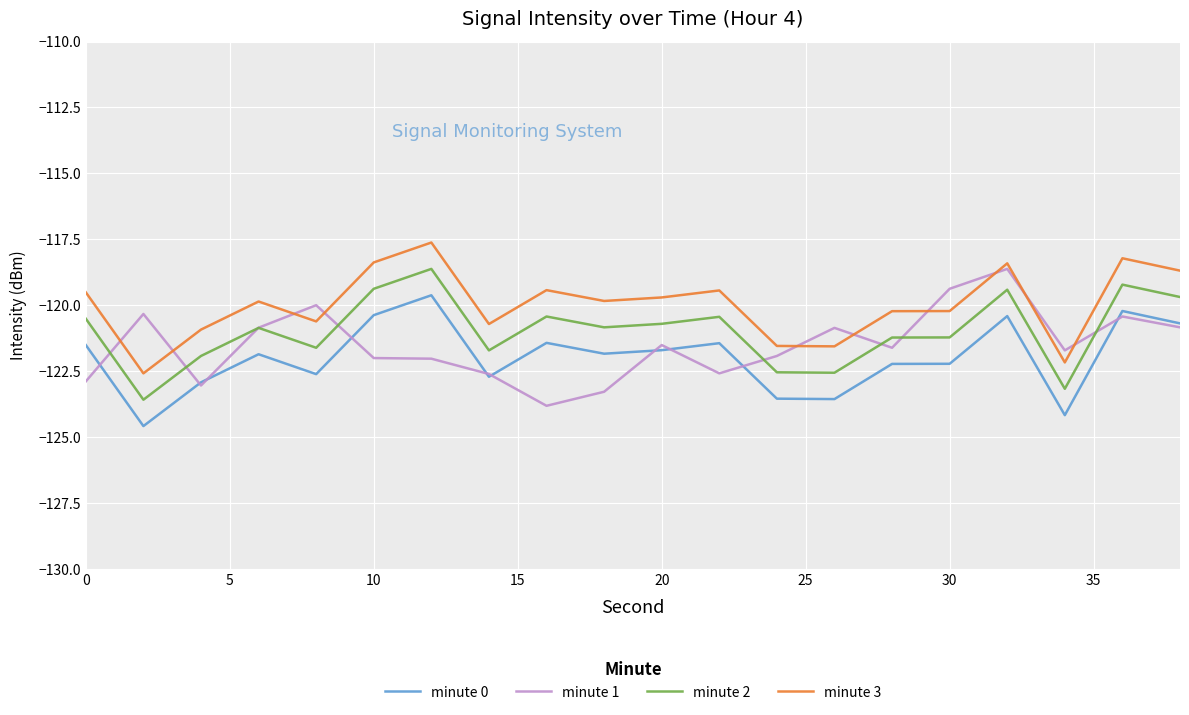

What are all the series names shown in the legend?

minute 0, minute 1, minute 2, minute 3